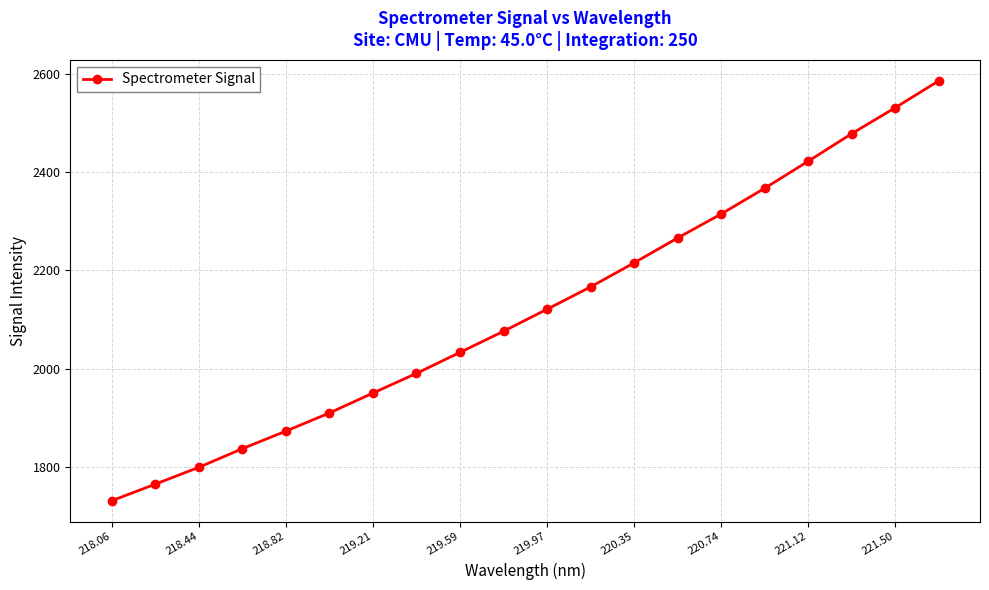

What is the value of the 11th point from the left?

2121.1